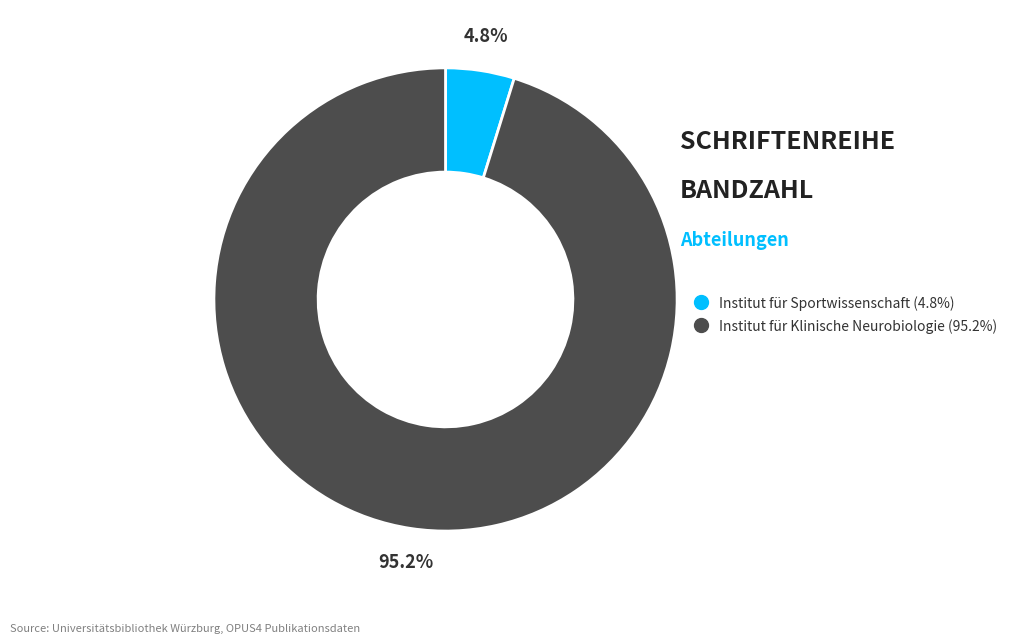

Is it true that Institut für Klinische Neurobiologie is 82% of the pie?

False